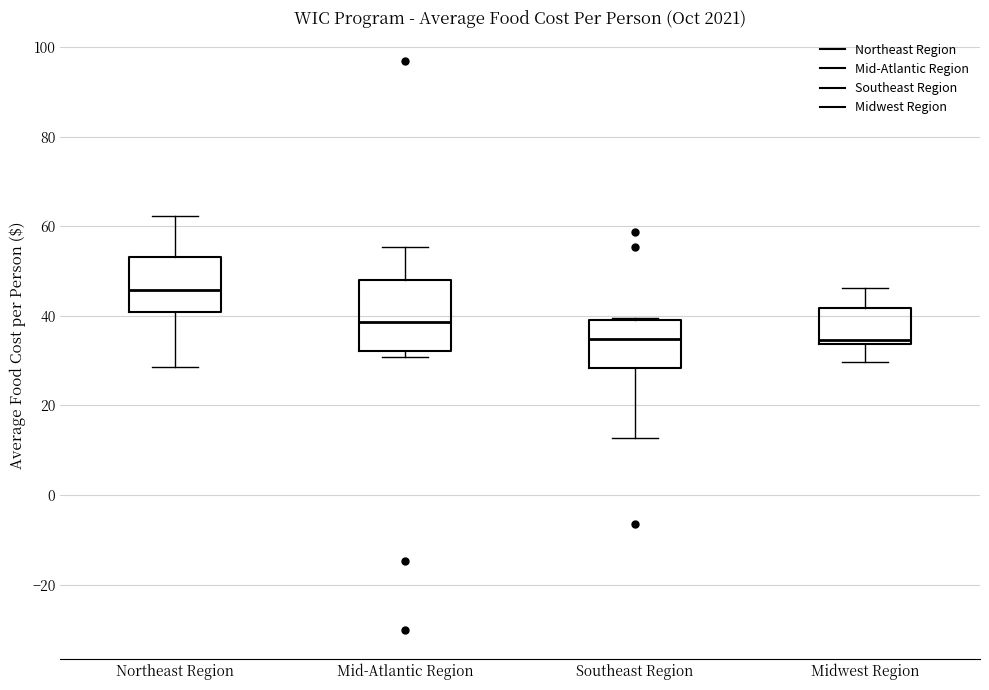

Reading left to right, read every box against the y-axis: the position of its median line, the range the box covers, and the ends of its whiskers. The values are not printed on the chart, so give them approximately, as read against the axis.

Northeast Region: median 46, box 40 to 54, whiskers 28 to 62
Mid-Atlantic Region: median 38, box 32 to 48, whiskers 30 to 56
Southeast Region: median 34, box 28 to 40, whiskers 12 to 40
Midwest Region: median 34 (just above the box's lower edge), box 34 to 42, whiskers 30 to 46